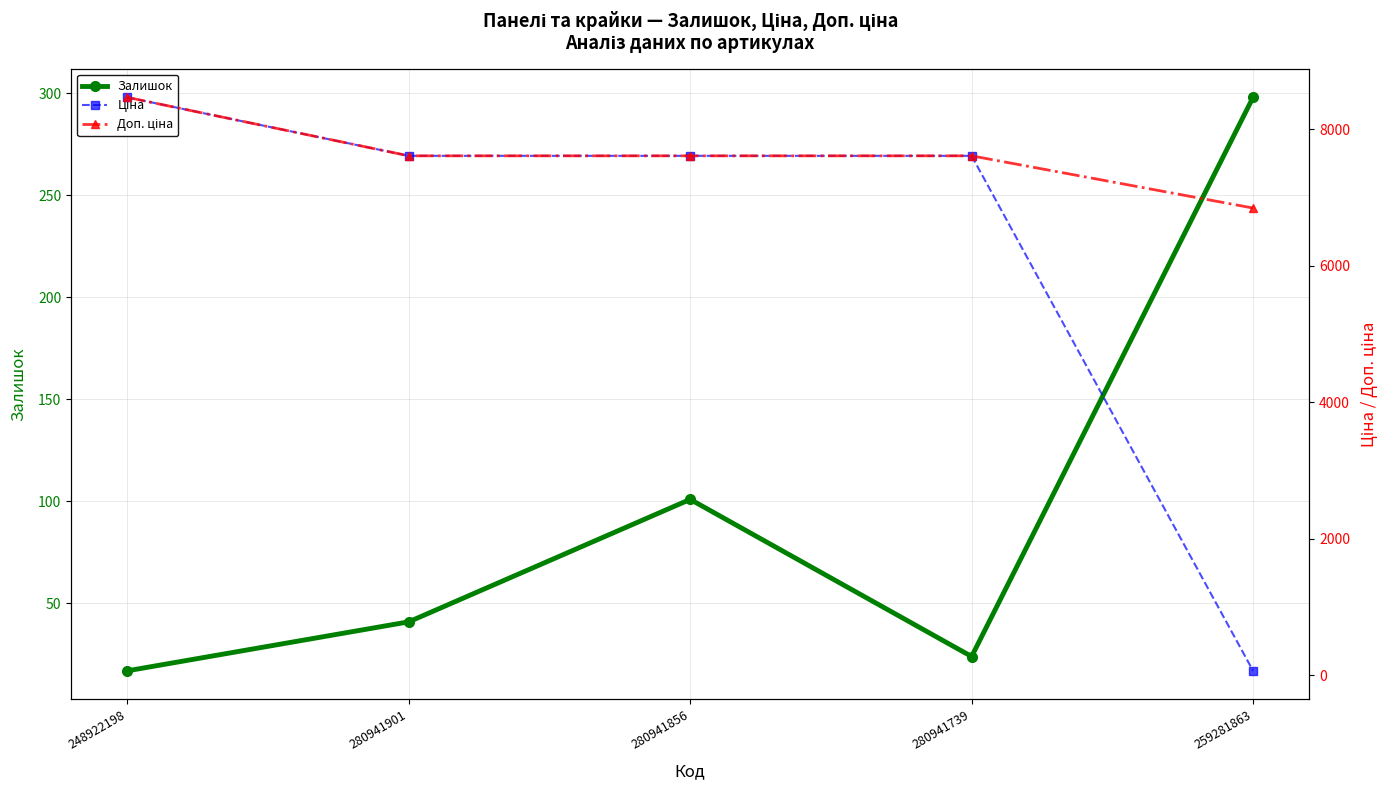

The value of Доп. ціна at 280941901 is 11446.8. True or false?

False